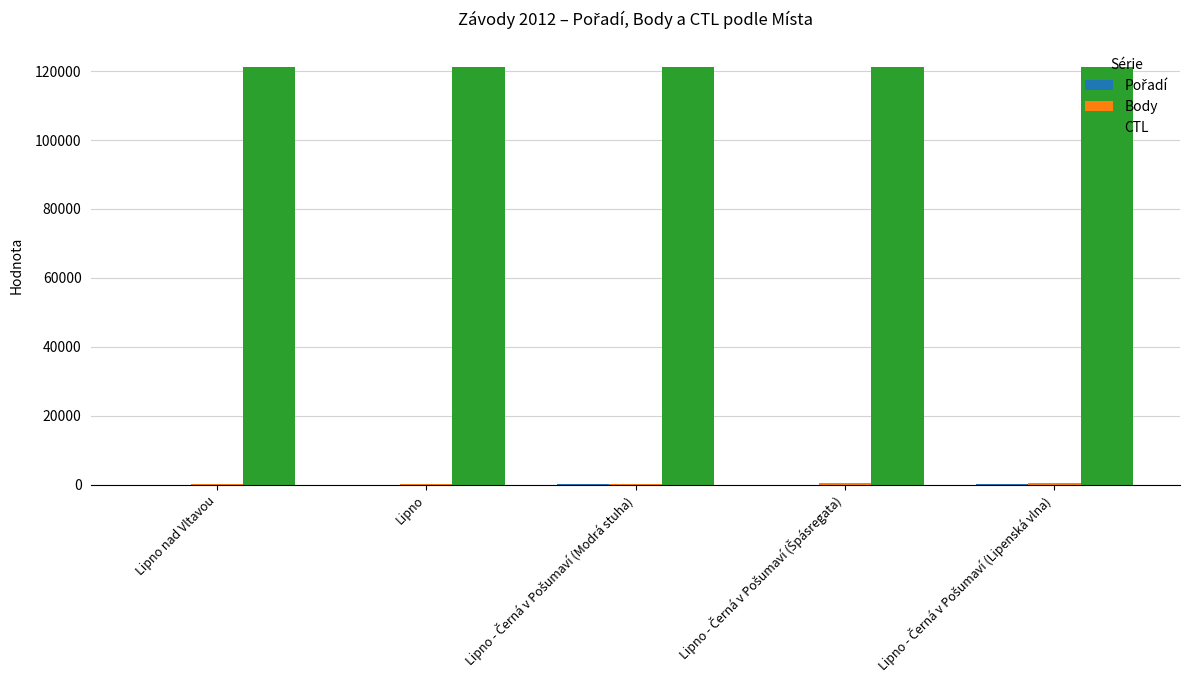

Which series has the largest total across all categories?

CTL